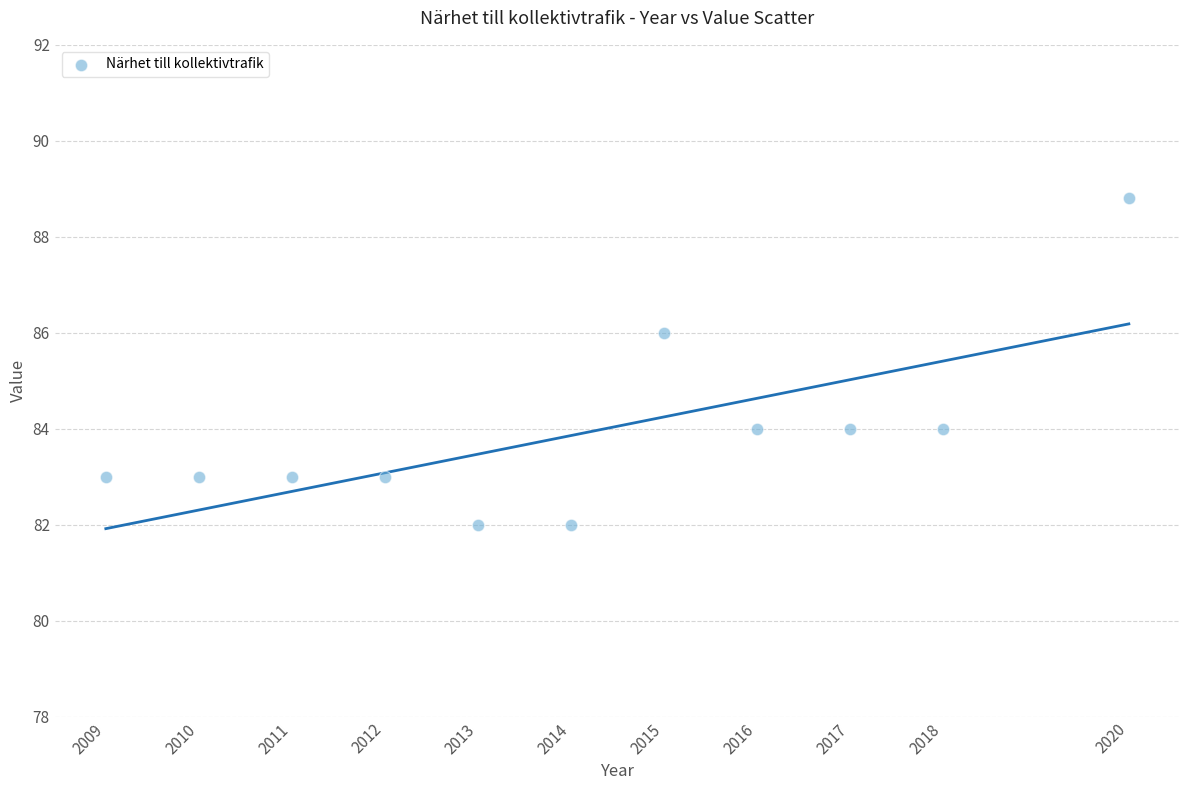

What is the range of X values (max minus min)?

11.0